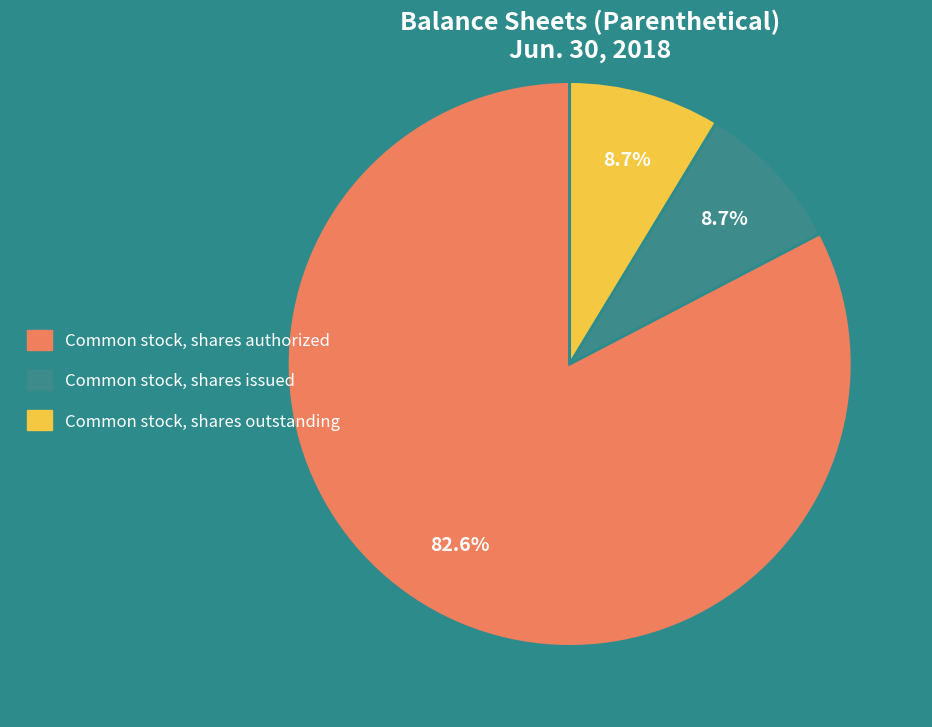

Does Common stock, shares outstanding account for over 50% of the chart?

No